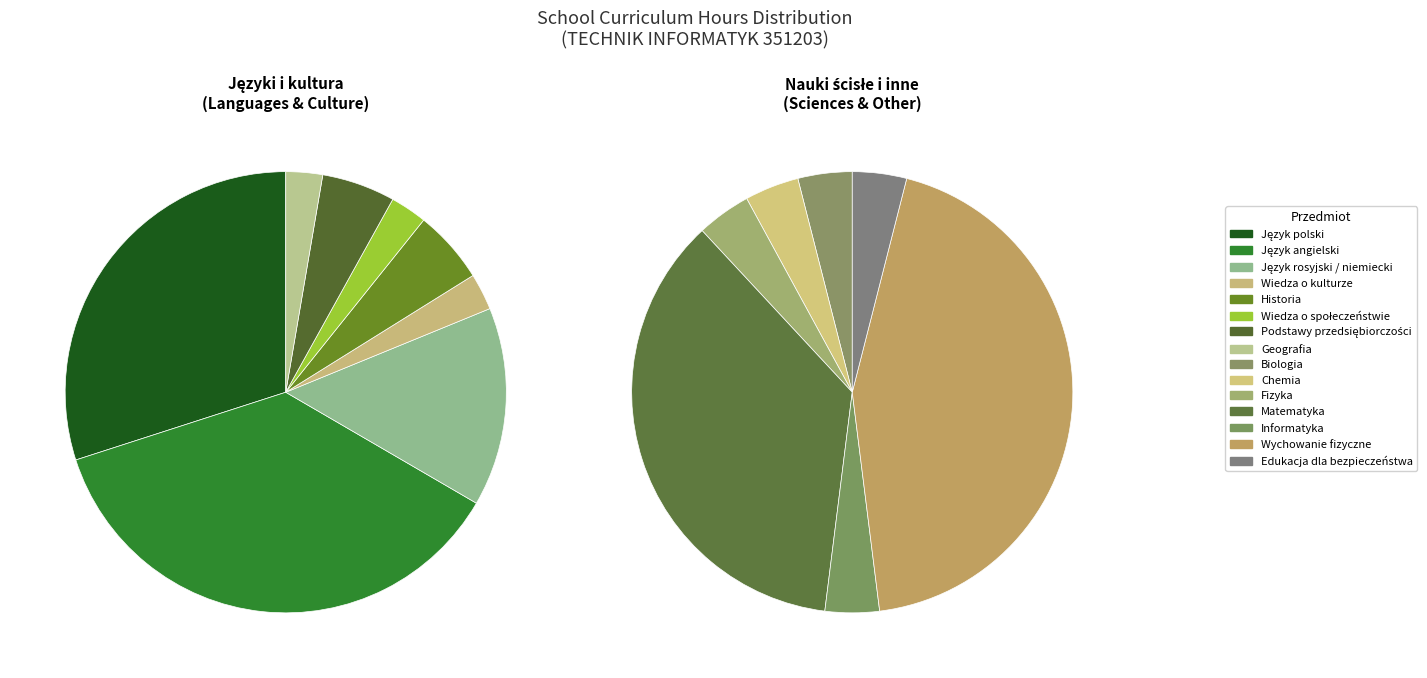

Which category has the smallest portion of the pie?

Wiedza o kulturze